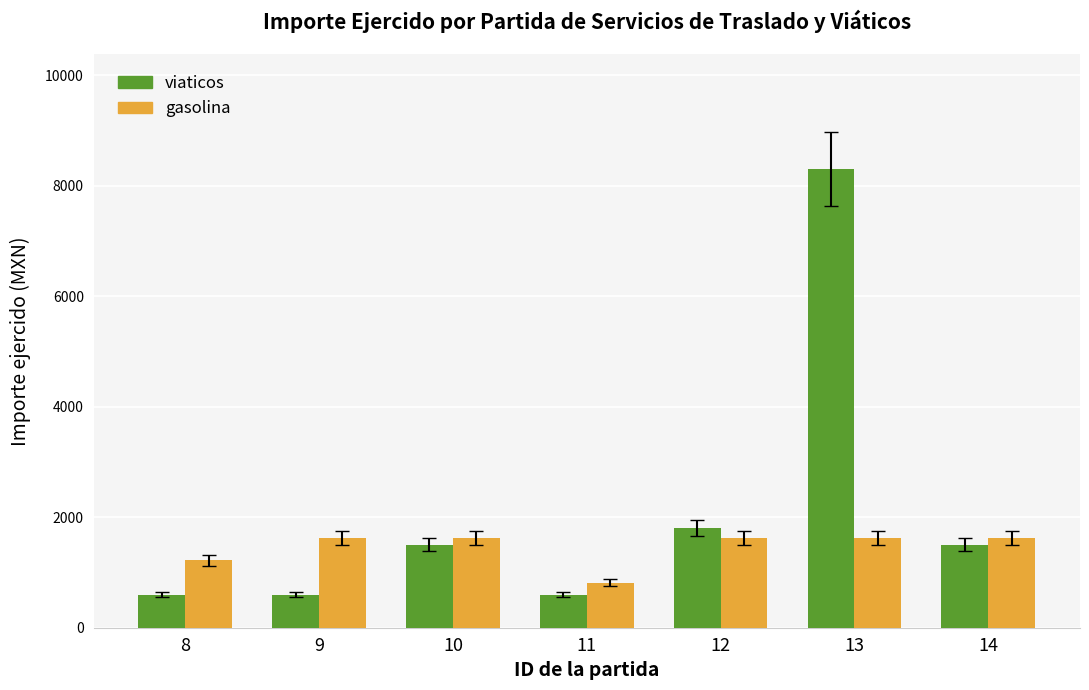

Rank the series at 11 from highest to lowest value.

gasolina, viaticos